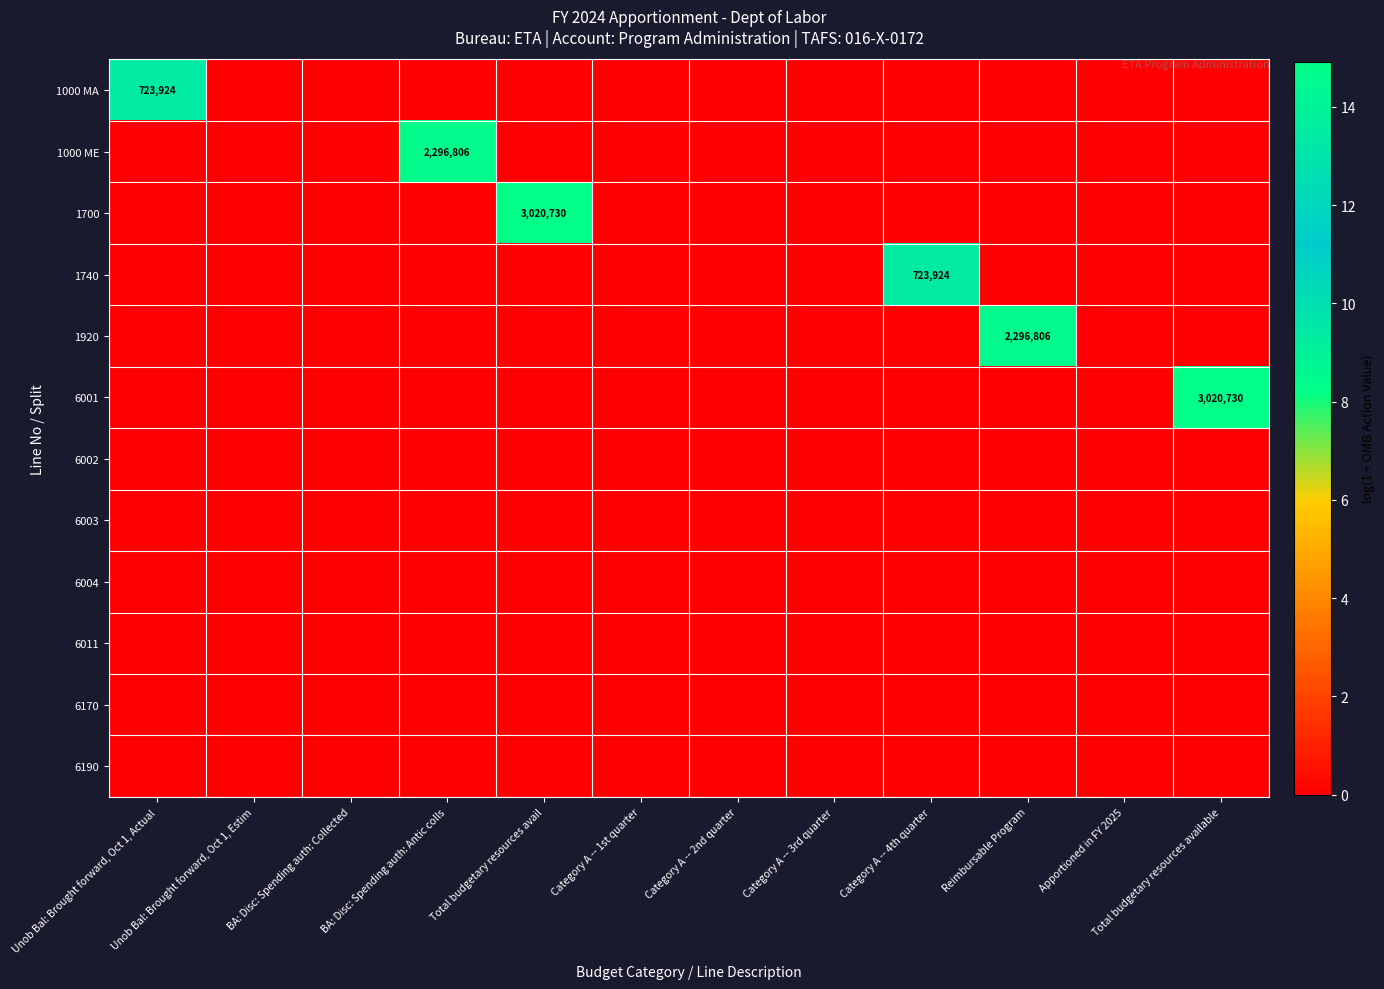

At which category is the sum across all series the highest?

Total budgetary resources avail